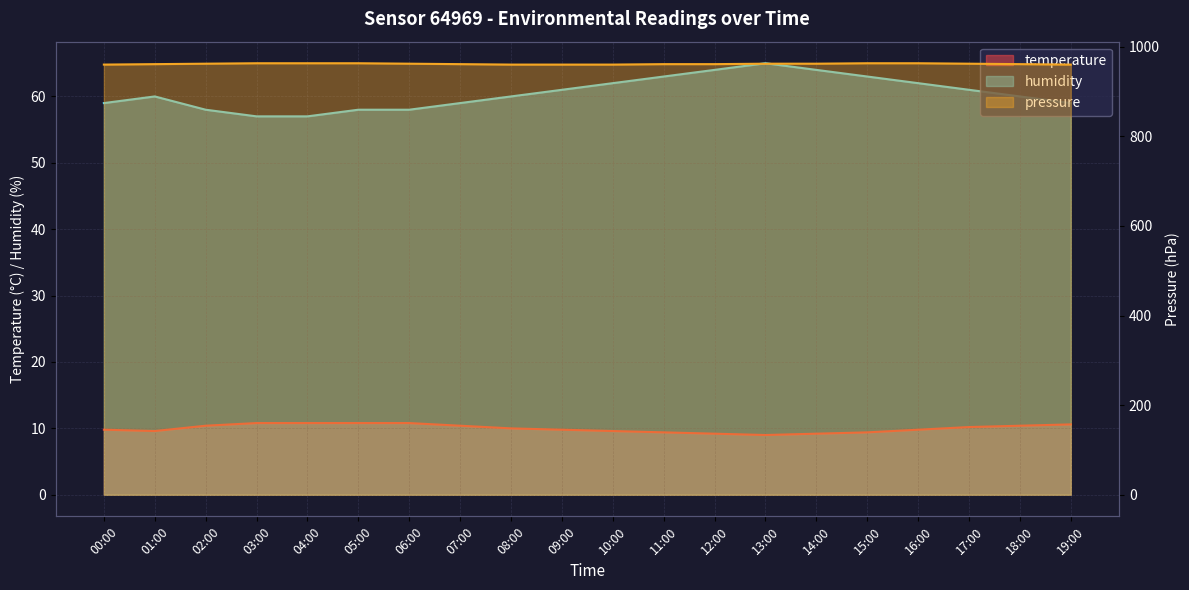

How many categories are shown in the chart?

20